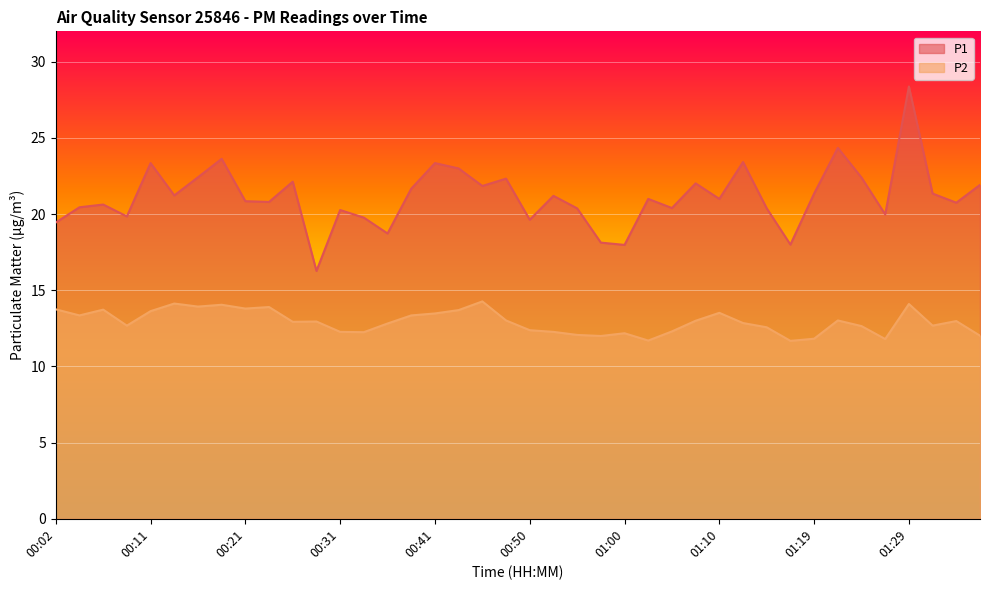

True or false: P1 has more than 1 interior local peaks.

True